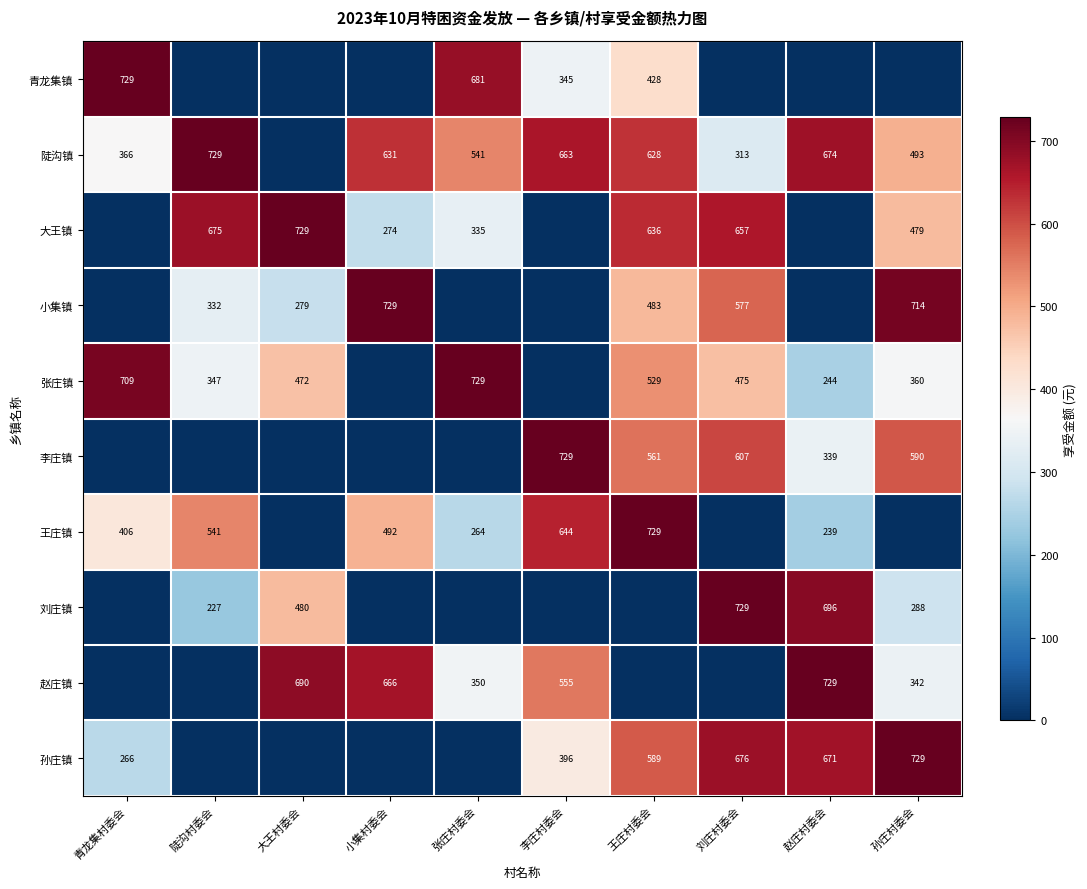

The 李庄镇 series shows 855 at 刘庄村委会. True or false?

False